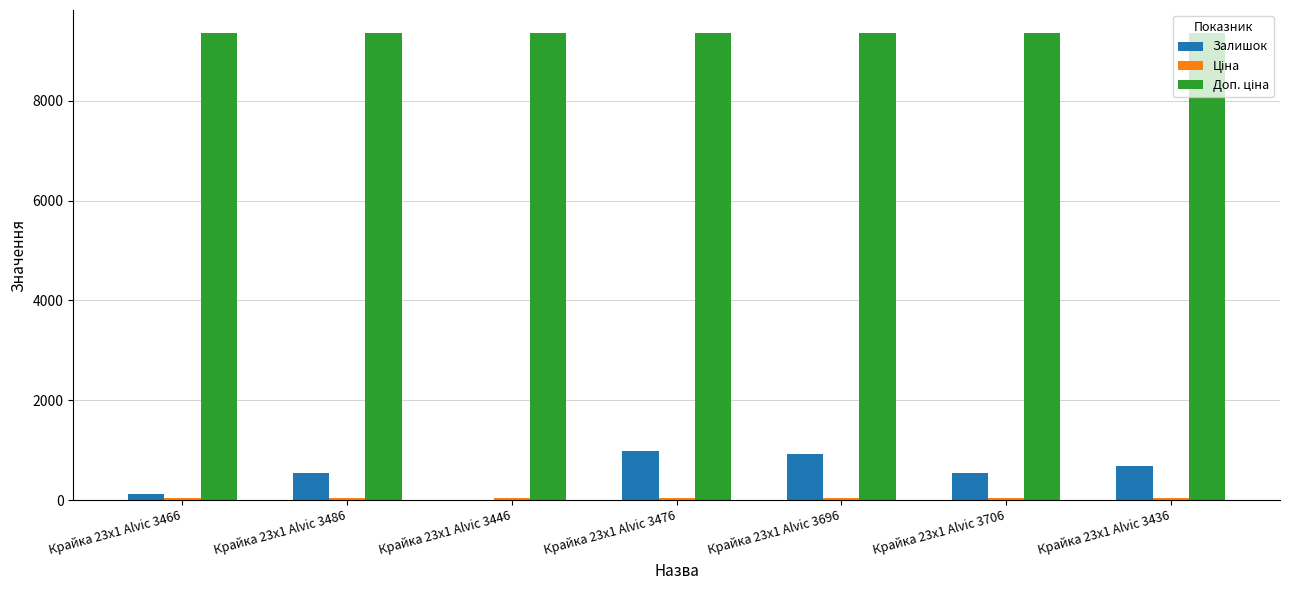

What is the maximum value shown in the chart?

9352.0